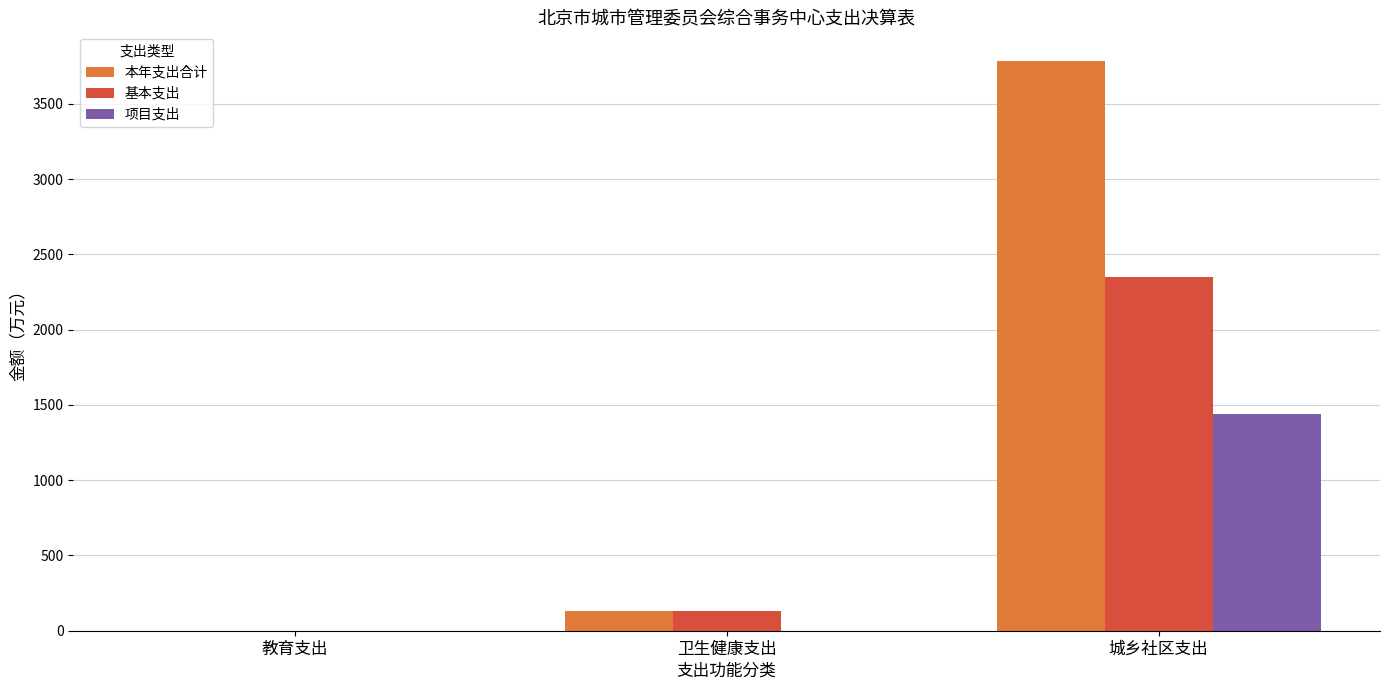

Reading left to right, transcribe all the data shown in this chart.

本年支出合计: 1.4	128.7	3786.2
基本支出: 1.4	128.7	2348.6
项目支出: 0.0	0.0	1437.7